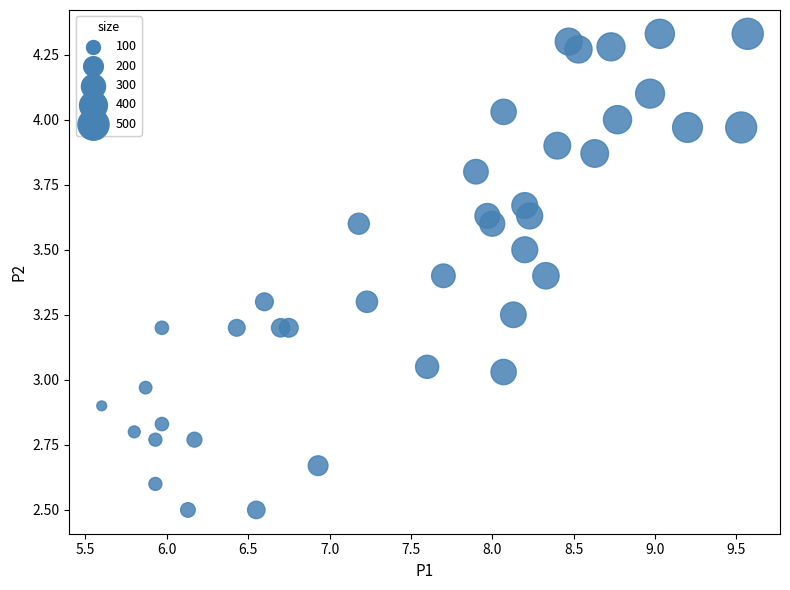

What is the range of Y values (max minus min)?

1.8